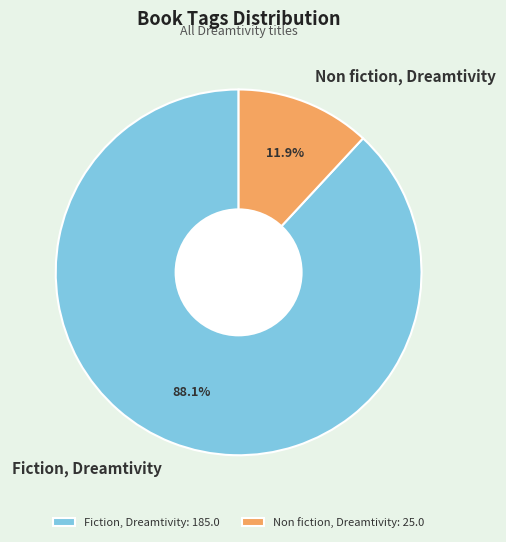

Is there a majority slice in this chart?

Yes